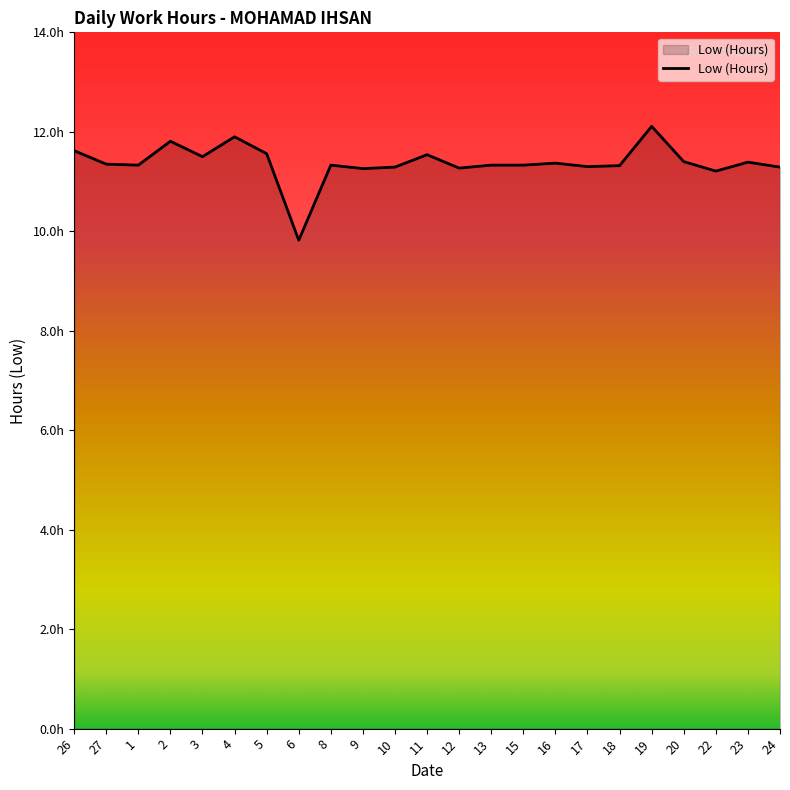

Which label corresponds to the largest value in the chart?

19